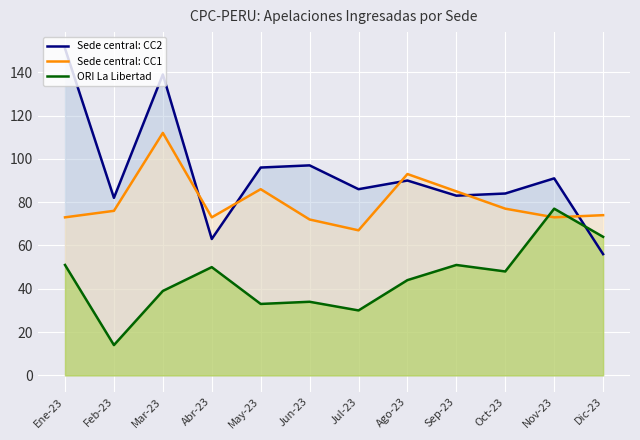

Which series has the largest total across all categories?

Sede central: CC2